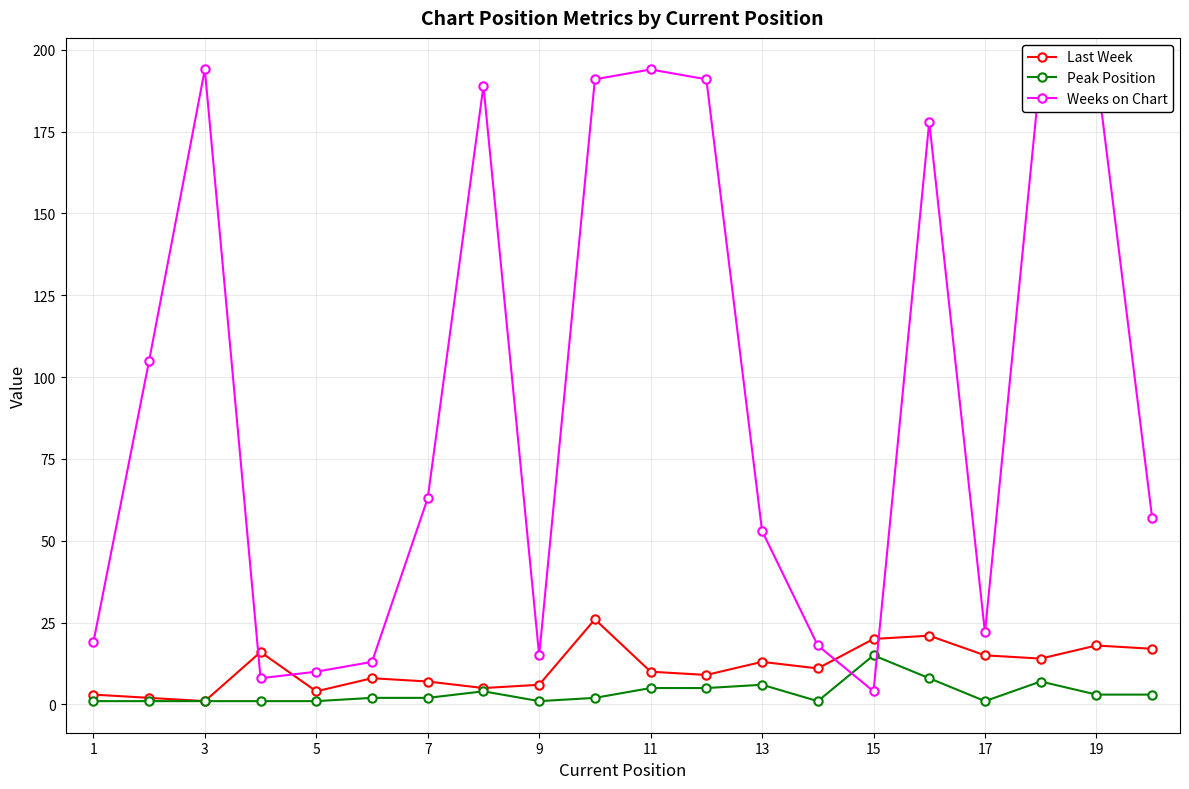

Which series has the largest total across all categories?

Weeks on Chart